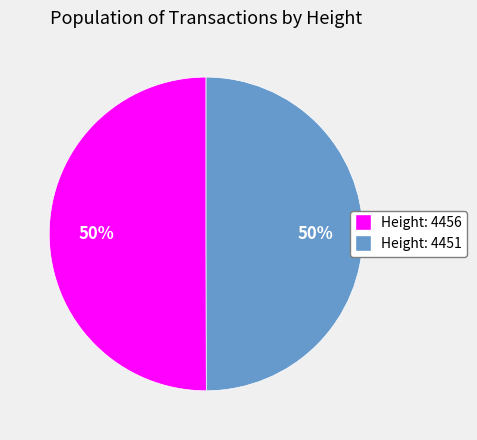

What percentage is the Height: 4451 slice, to the nearest percent?

50%